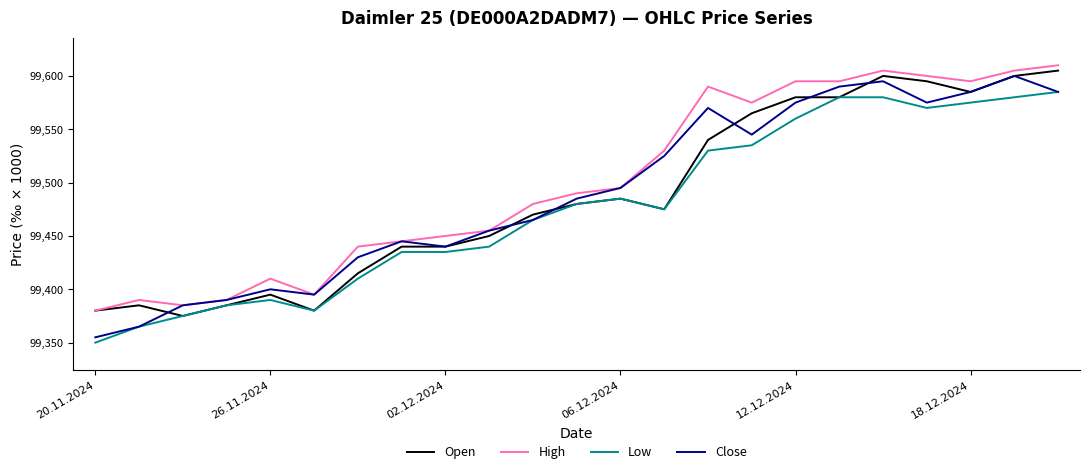

What is the minimum value shown in the chart?

99350